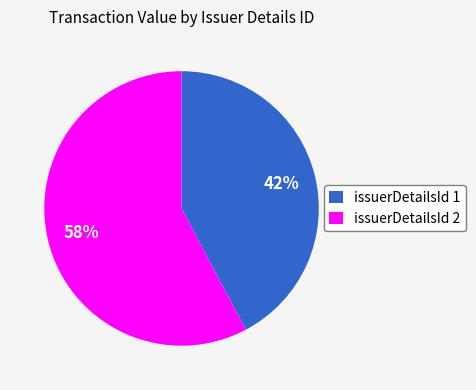

Do issuerDetailsId 2 and issuerDetailsId 1 together represent more than half of the pie?

Yes